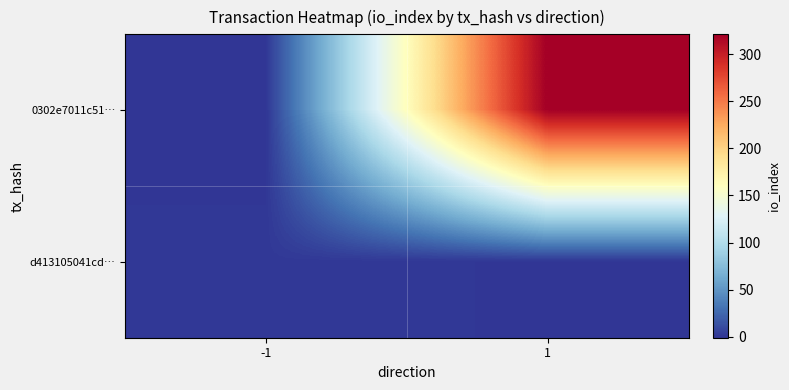

List the series in order of their overall mean, lowest first.

d413105041cd…, 0302e7011c51…